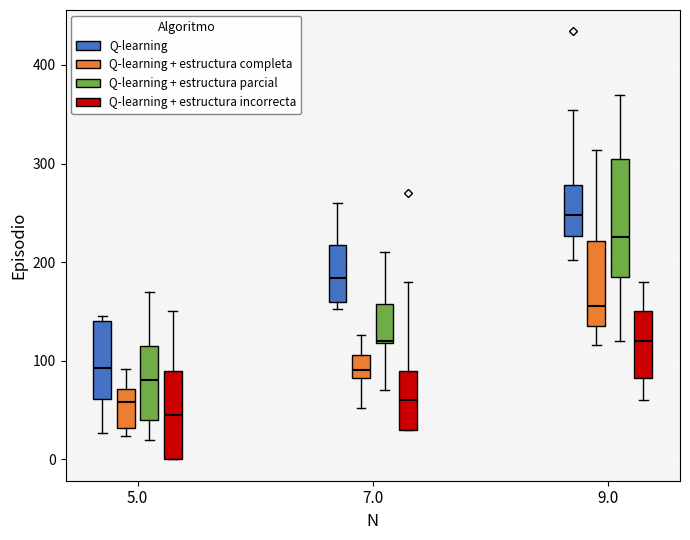

Reading left to right, read every box against the y-axis: the position of its median line, the range the box covers, and the ends of its whiskers. The values are not printed on the chart, so give them approximately, as read against the axis.

5.0 (Q-learning): median 90, box 60 to 140, whiskers 30 to 150
5.0 (Q-learning + estructura completa): median 60, box 30 to 70, whiskers 20 to 90
5.0 (Q-learning + estructura parcial): median 80, box 40 to 120, whiskers 20 to 170
5.0 (Q-learning + estructura incorrecta): median 50, box 0 to 90, whiskers 0 to 150
7.0 (Q-learning): median 180, box 160 to 220, whiskers 150 to 260
7.0 (Q-learning + estructura completa): median 90, box 80 to 110, whiskers 50 to 130
7.0 (Q-learning + estructura parcial): median 120, box 120 to 160, whiskers 70 to 210
7.0 (Q-learning + estructura incorrecta): median 60, box 30 to 90, whiskers 30 to 180
9.0 (Q-learning): median 250, box 230 to 280, whiskers 200 to 350
9.0 (Q-learning + estructura completa): median 160, box 140 to 220, whiskers 120 to 310
9.0 (Q-learning + estructura parcial): median 230, box 190 to 310, whiskers 120 to 370
9.0 (Q-learning + estructura incorrecta): median 120, box 80 to 150, whiskers 60 to 180